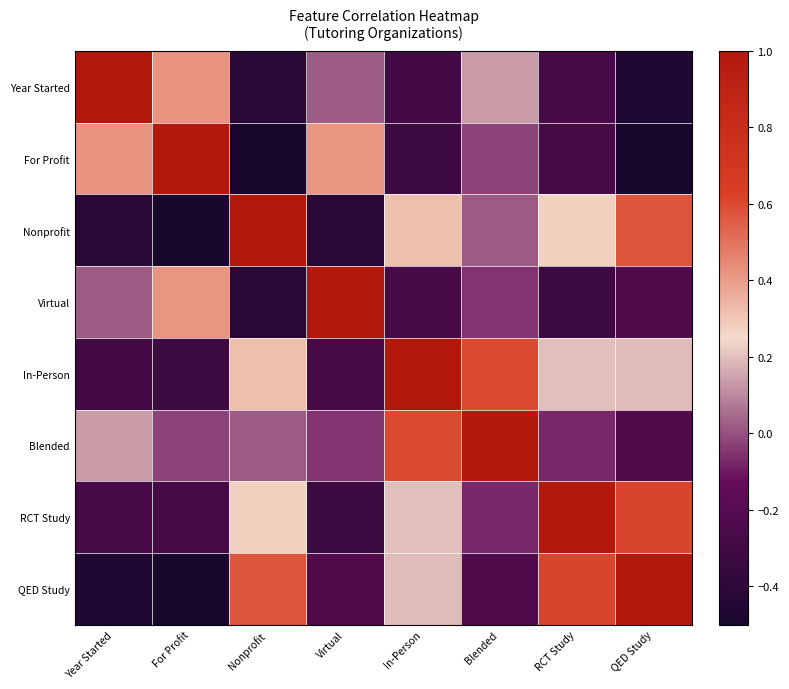

Rank the series by their maximum value, from lowest to highest.

Blended, Year Started, For Profit, Nonprofit, Virtual, In-Person, RCT Study, QED Study